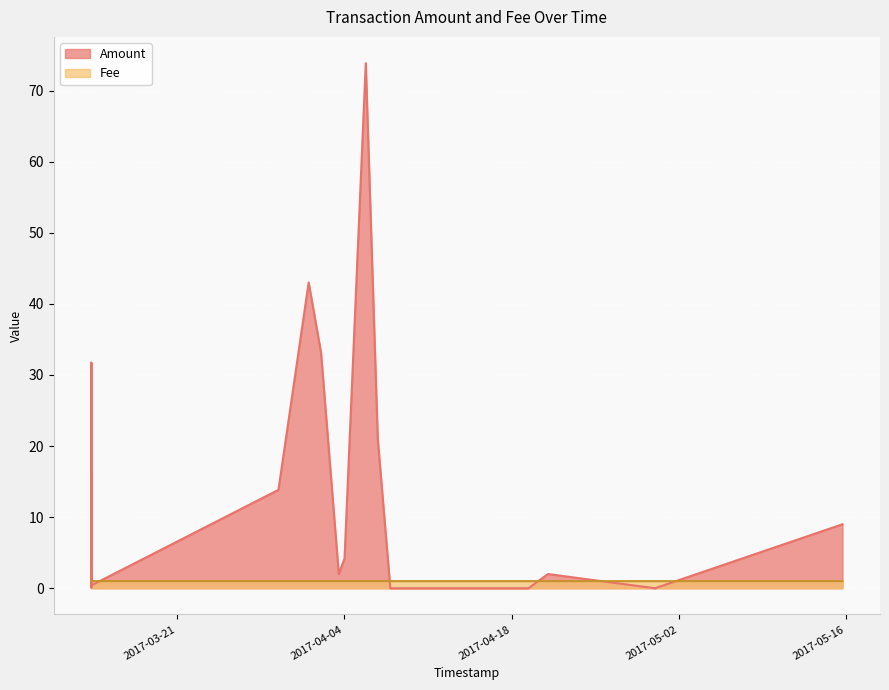

Reading left to right, what are all the values shown in this chart?

Amount: 0.1	0.0	31.8	4.7	0.4	13.8	43.0	33.1	2.0	4.2	73.9	21.1	0.0	0.0	2.0	0.0	9.0
Fee: 1.0	1.0	1.0	1.0	1.0	1.0	1.0	1.0	1.0	1.0	1.0	1.0	1.0	1.0	1.0	1.0	1.0